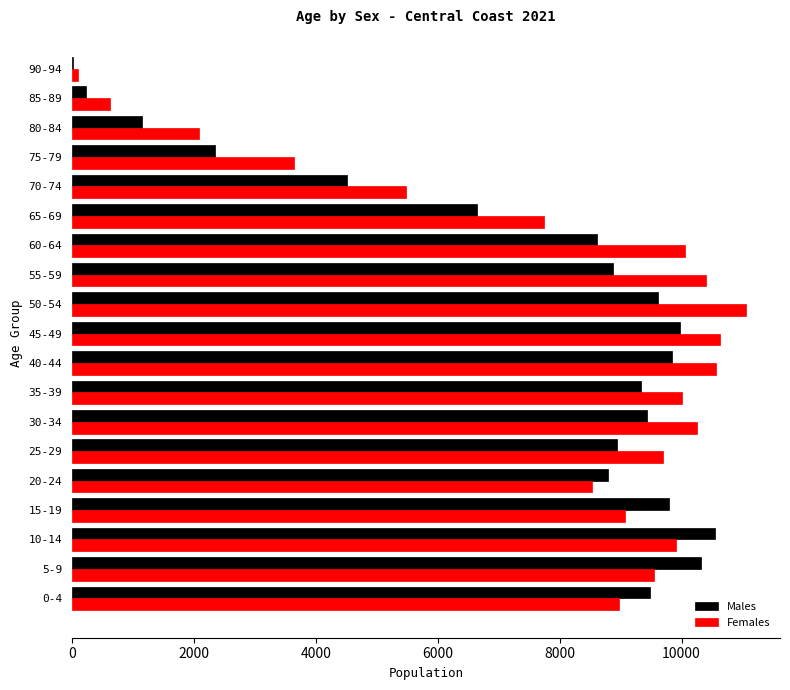

Between 40-44 and 90-94, which series saw the biggest shift?

Females